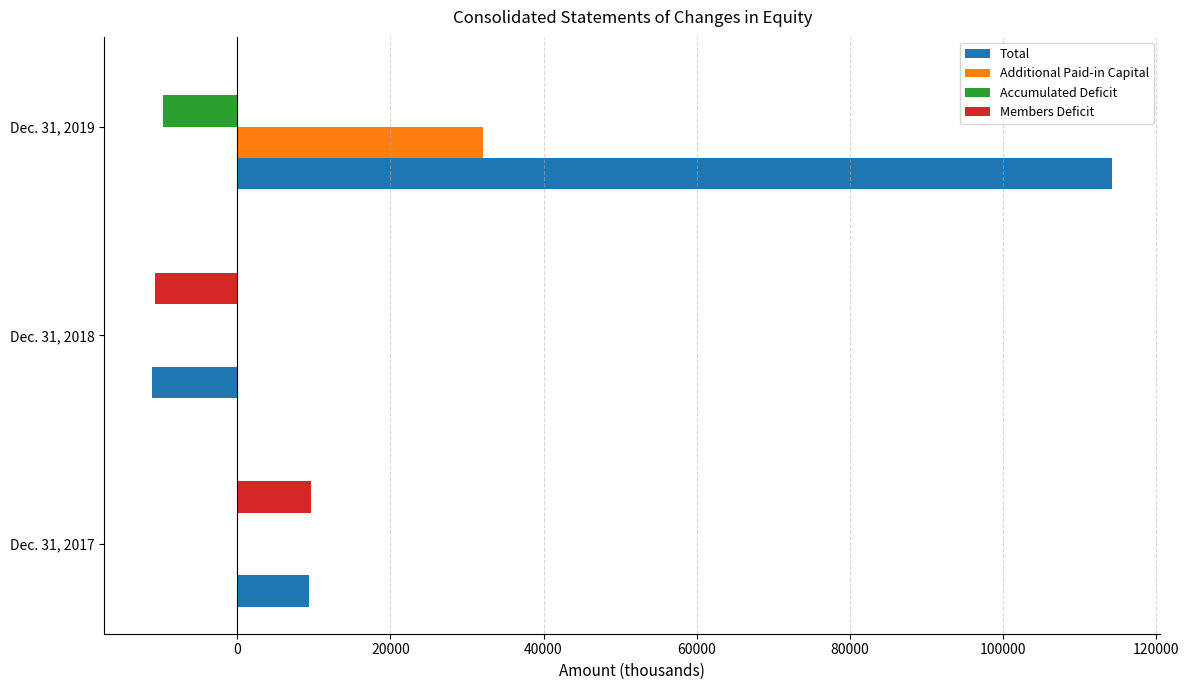

Between Dec. 31, 2017 and Dec. 31, 2019, which series saw the biggest shift?

Total